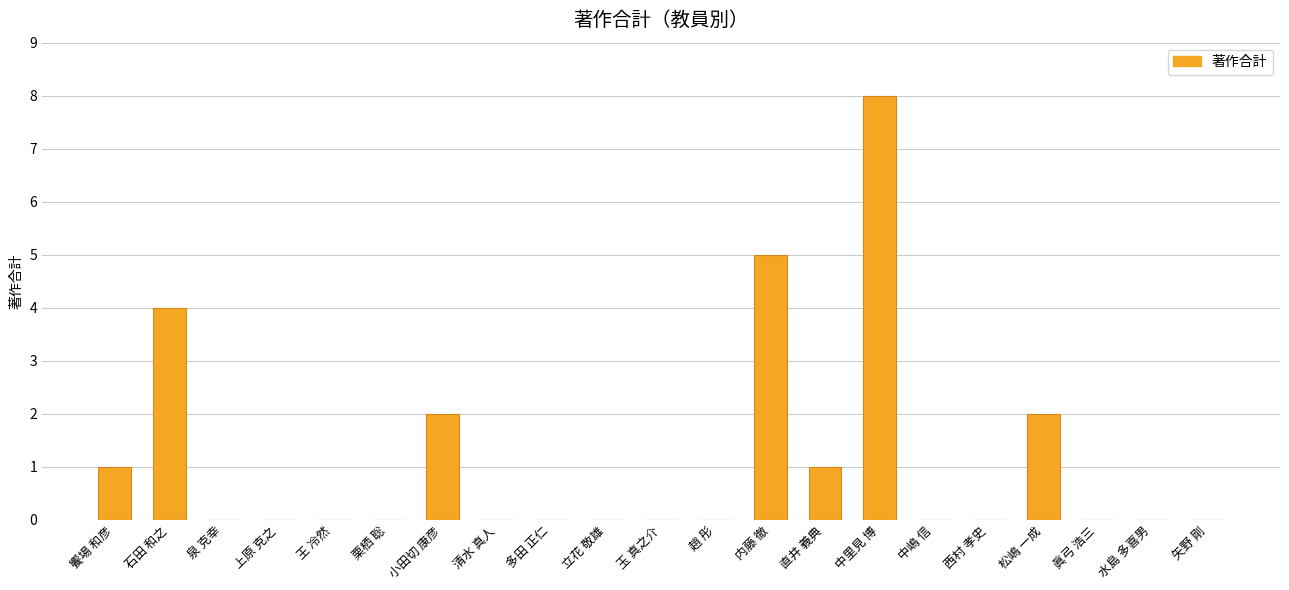

Count the number of data series in this chart.

1